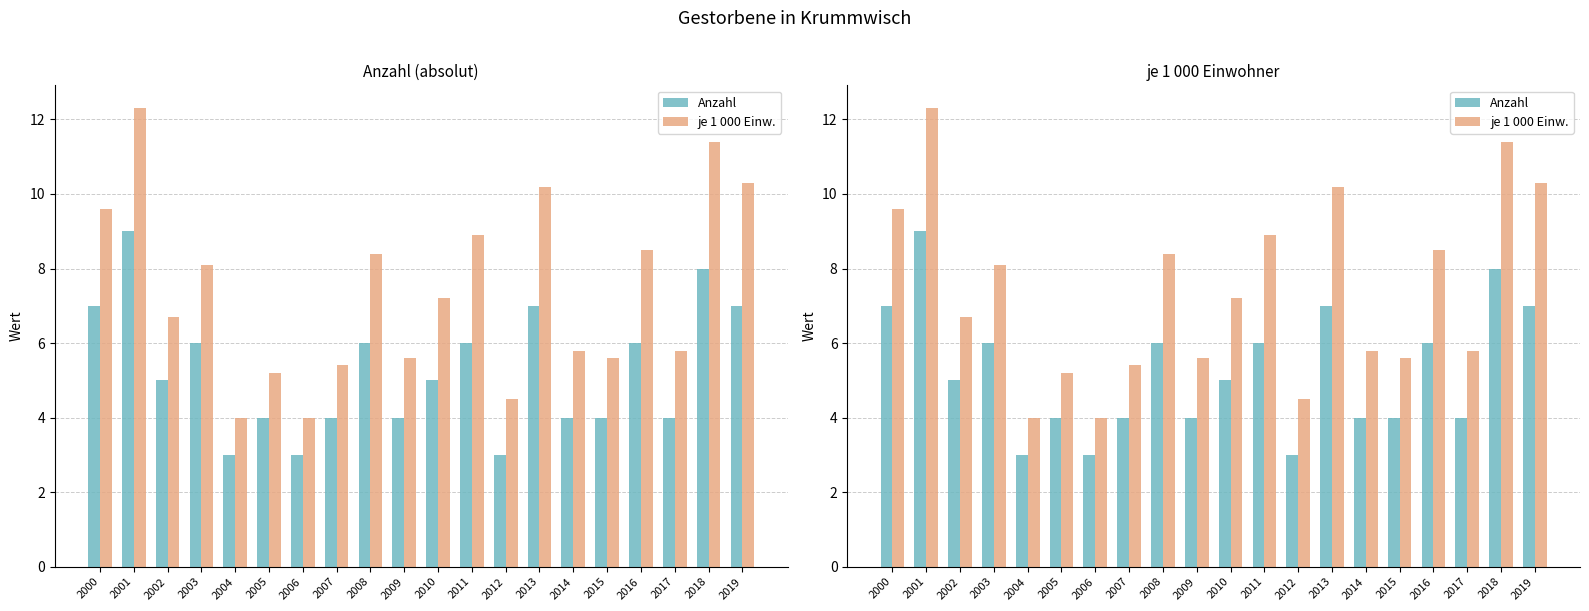

What is the difference between the second highest and second lowest values in the Anzahl series?

5.0